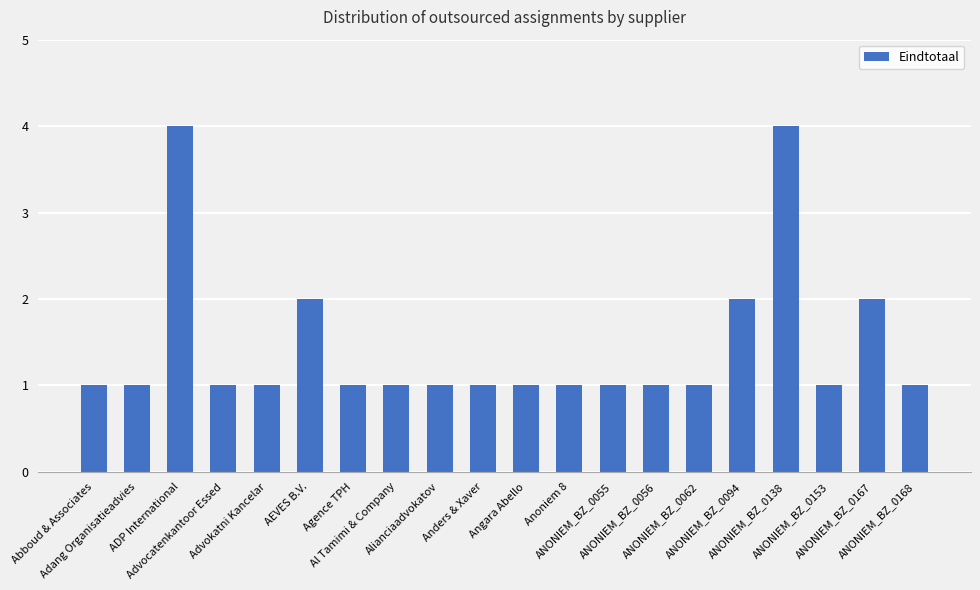

What is the difference between the maximum and minimum values?

3